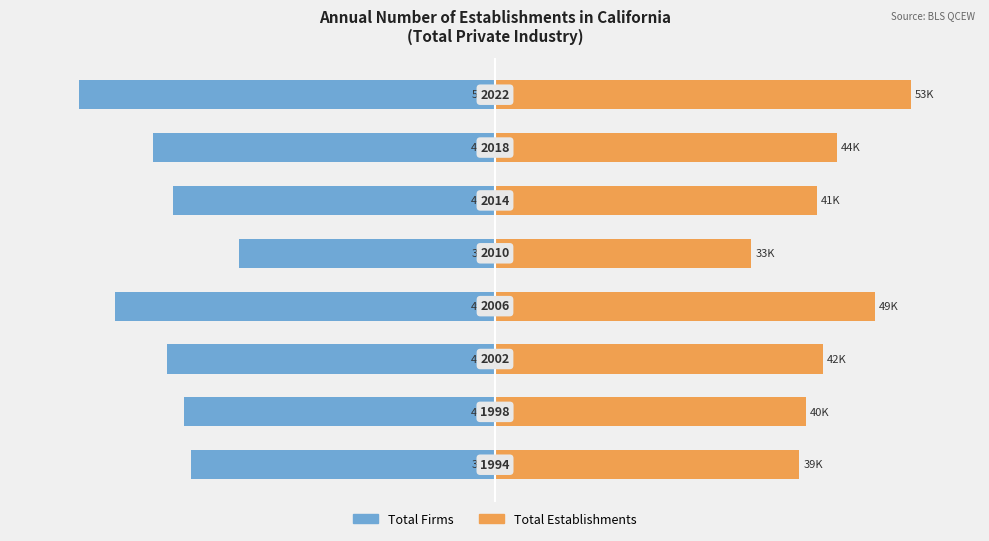

What is the difference between the Total Firms values at 5 and 2?

0.4